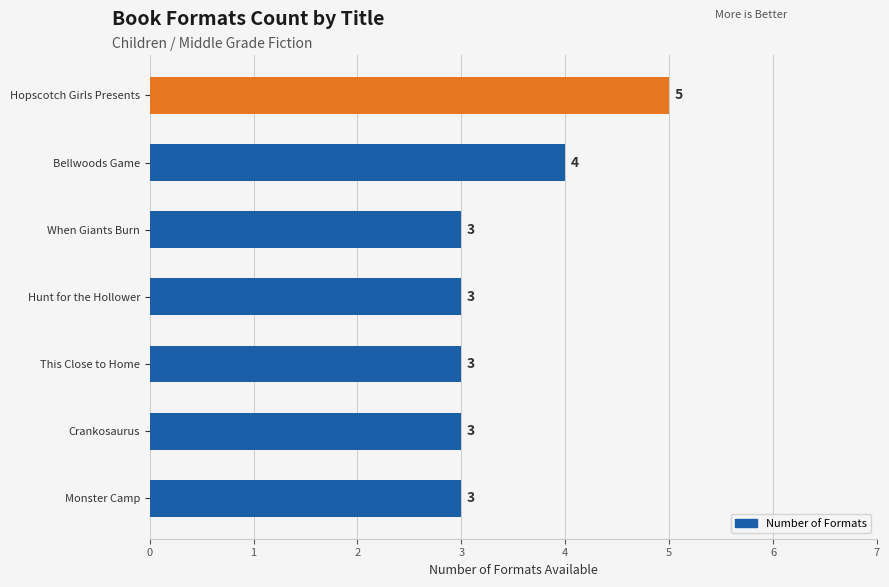

At which label is the value closest to 4?

Bellwoods Game